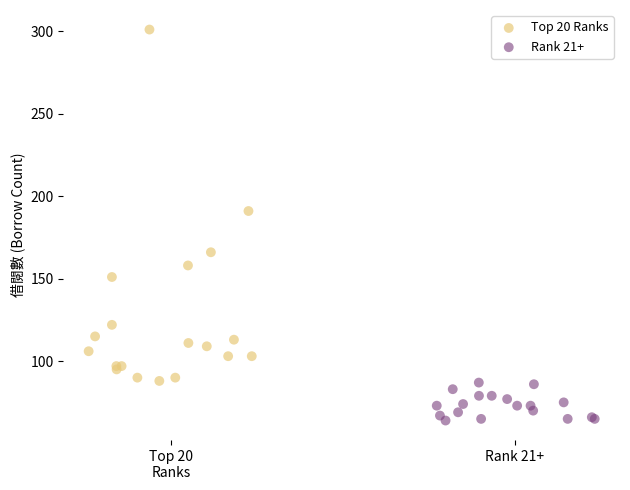

Which series reaches the maximum Y coordinate?

Top 20 Ranks